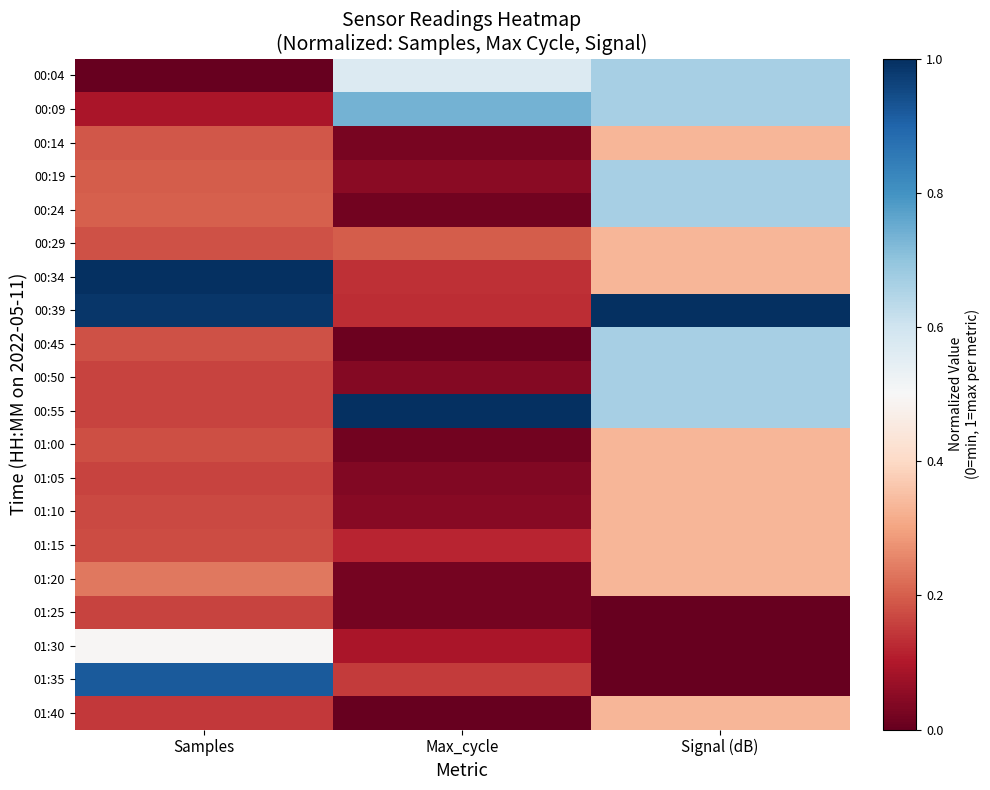

Count the number of data series in this chart.

20